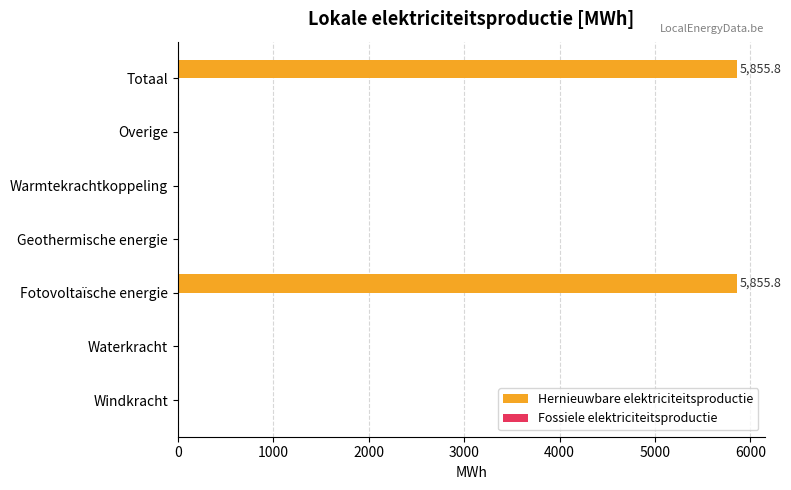

Is it true that the value at Warmtekrachtkoppeling is -3795.3?

False